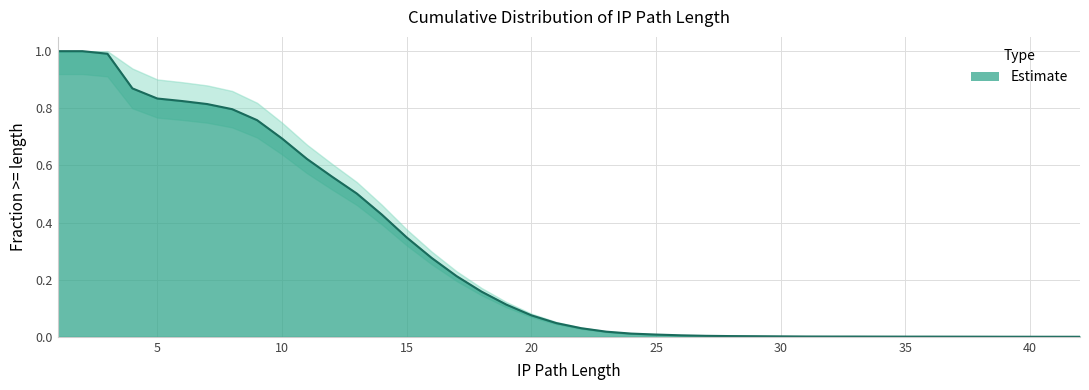

What is the greatest value displayed?

1.0